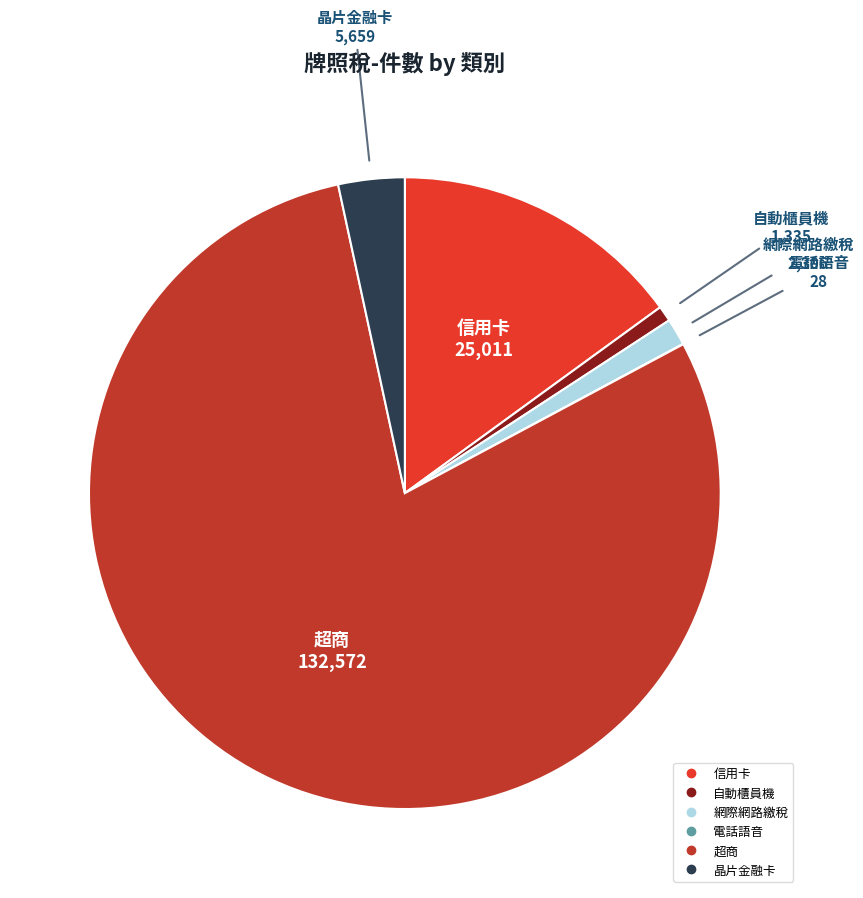

Is there a majority slice in this chart?

Yes